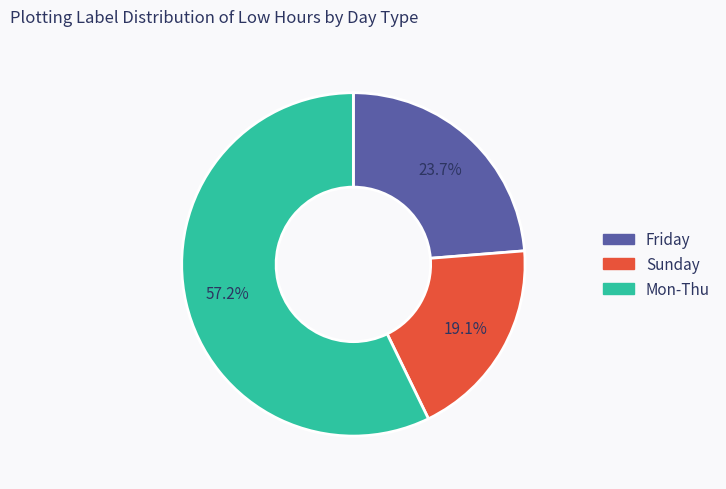

Is there any slice that represents more than half of the pie?

Yes